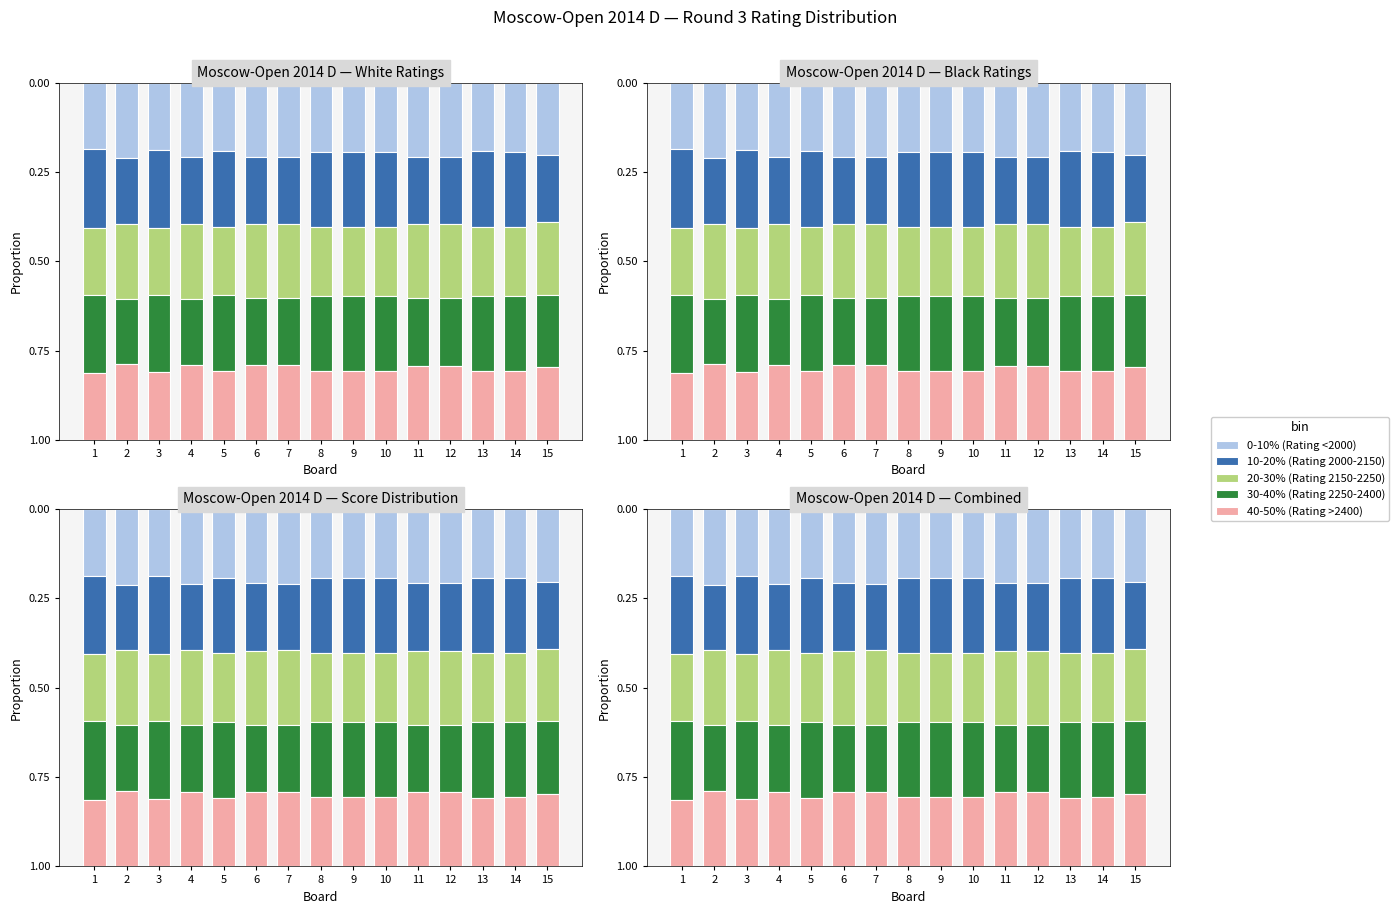

At how many categories does at least one series exceed 0?

15